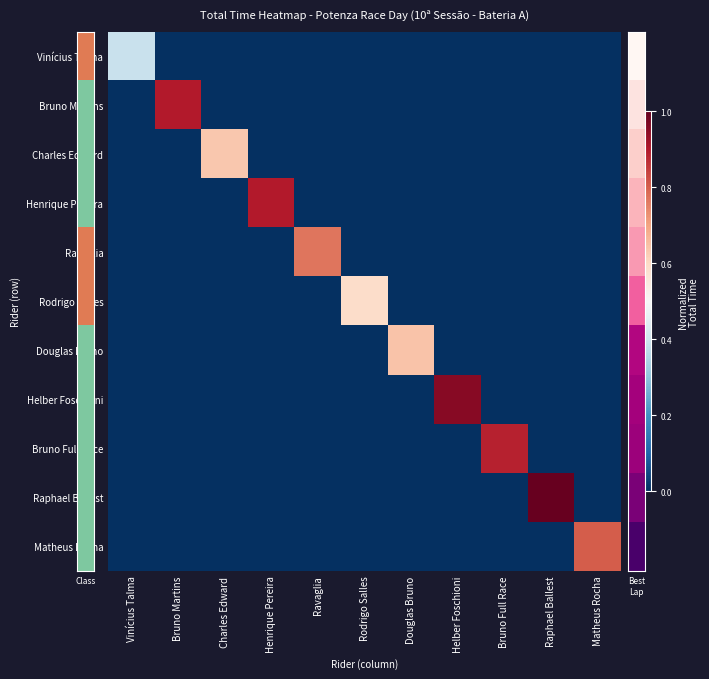

Which series changed the most between Douglas Bruno and Helber Foschioni?

Helber Foschioni